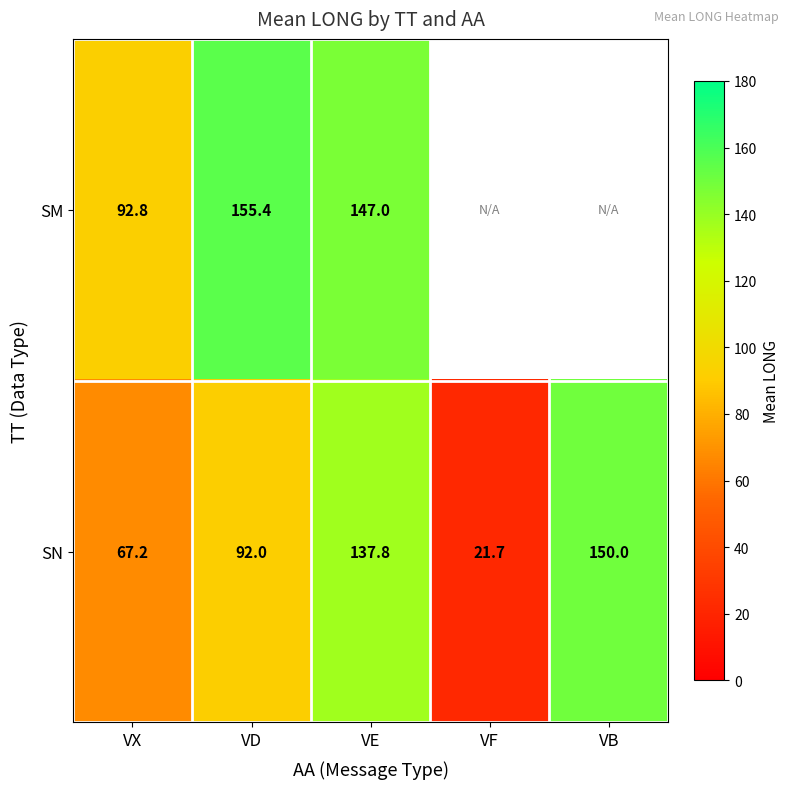

Rank the series at VE from highest to lowest value.

SM, SN